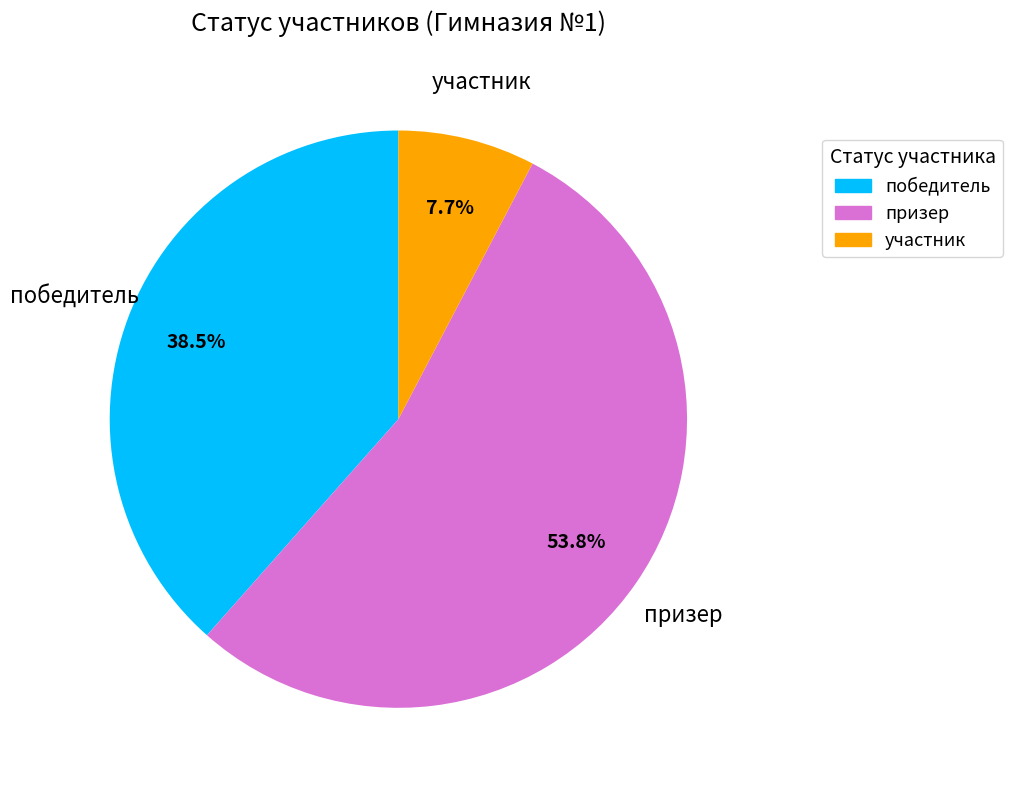

How many segments does this pie chart have?

3